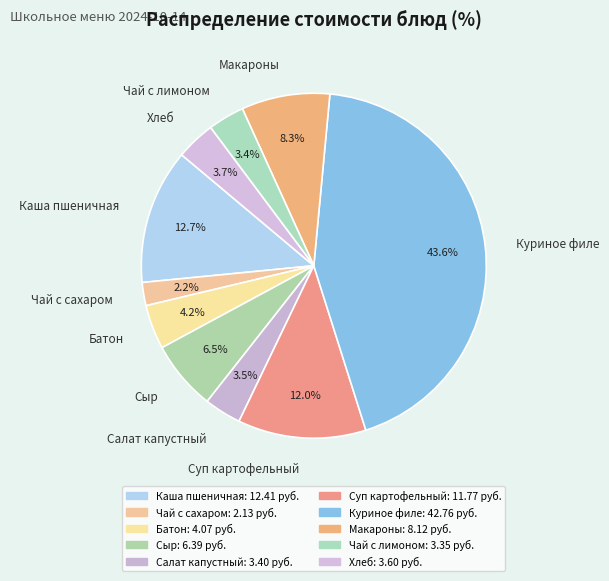

Is Чай с сахаром the majority of the pie?

No